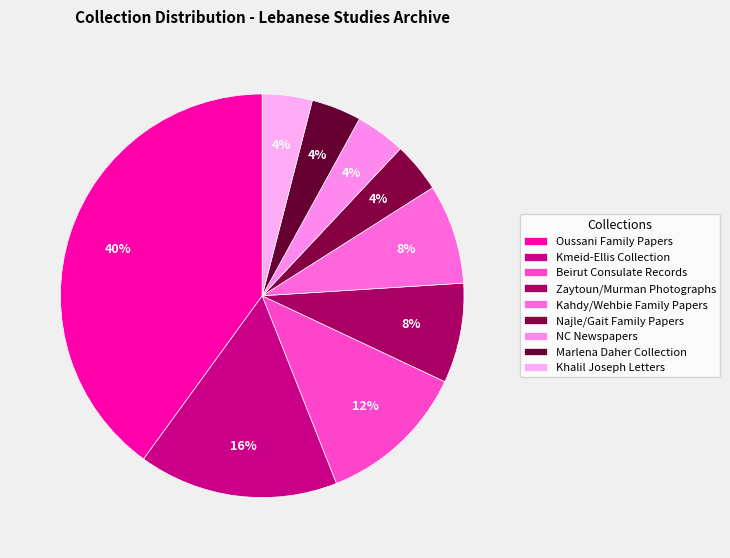

Which category has the smallest portion of the pie?

Maria Najle and Juan Gait Family Papers